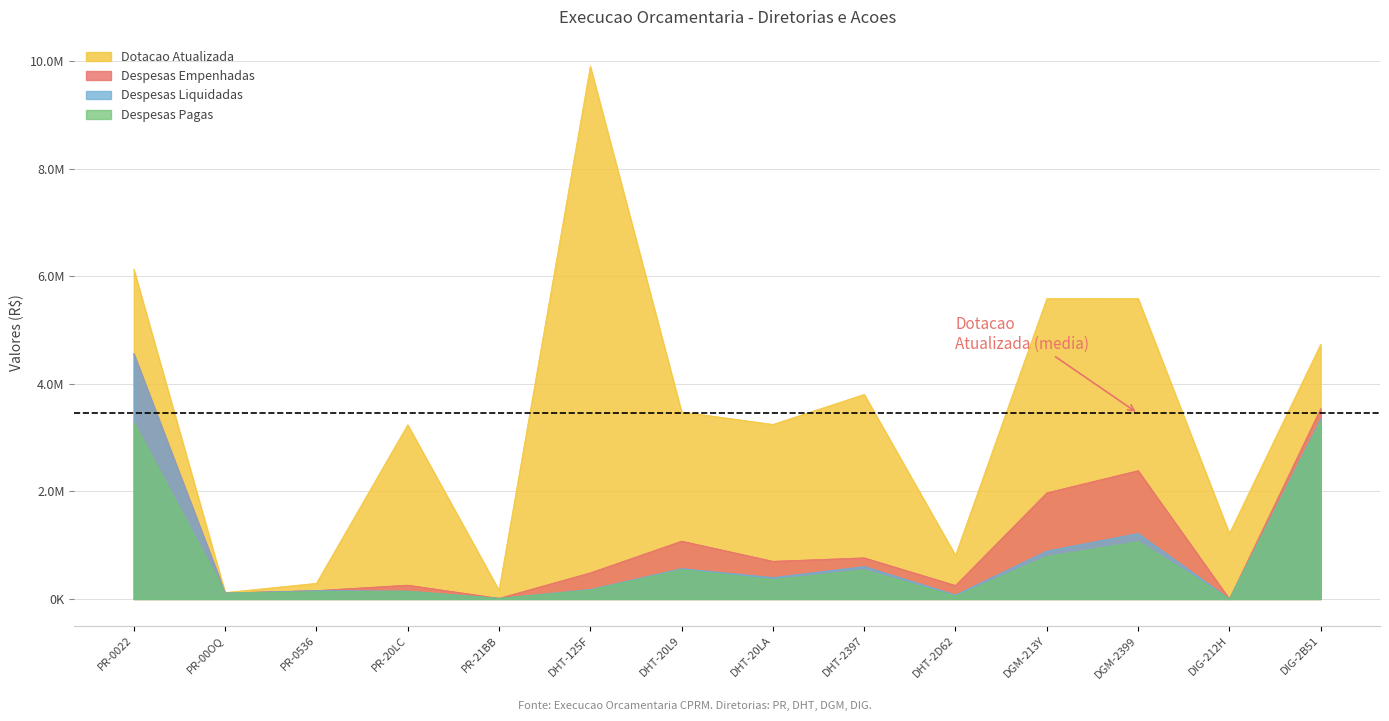

Between DHT-20L9 and DIG-2B51, which is larger?

DIG-2B51